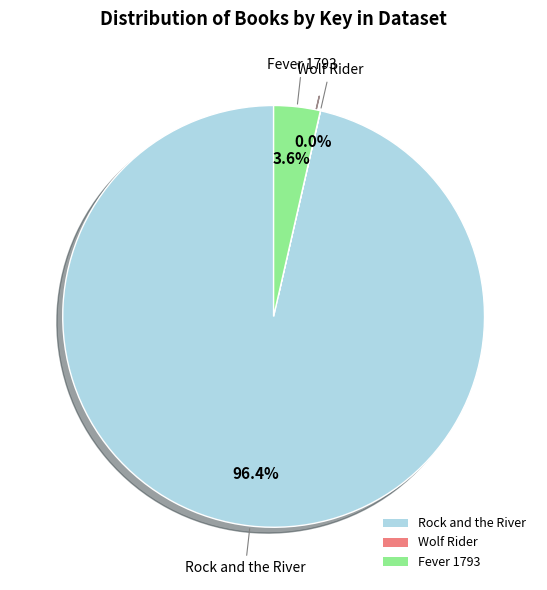

Which category has the biggest portion of the pie?

Rock and the River